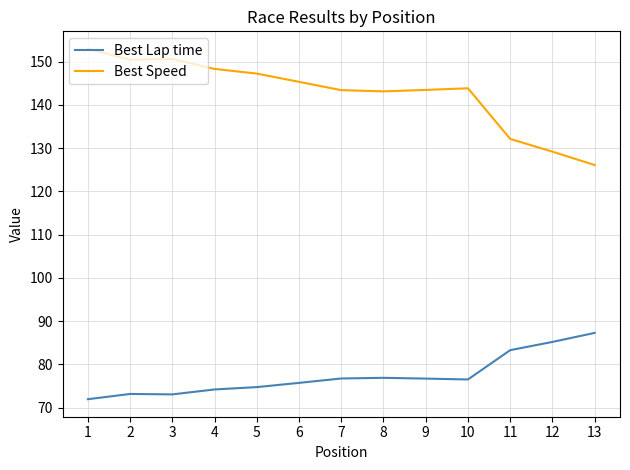

True or false: Best Lap time and Best Speed cross at least once.

False